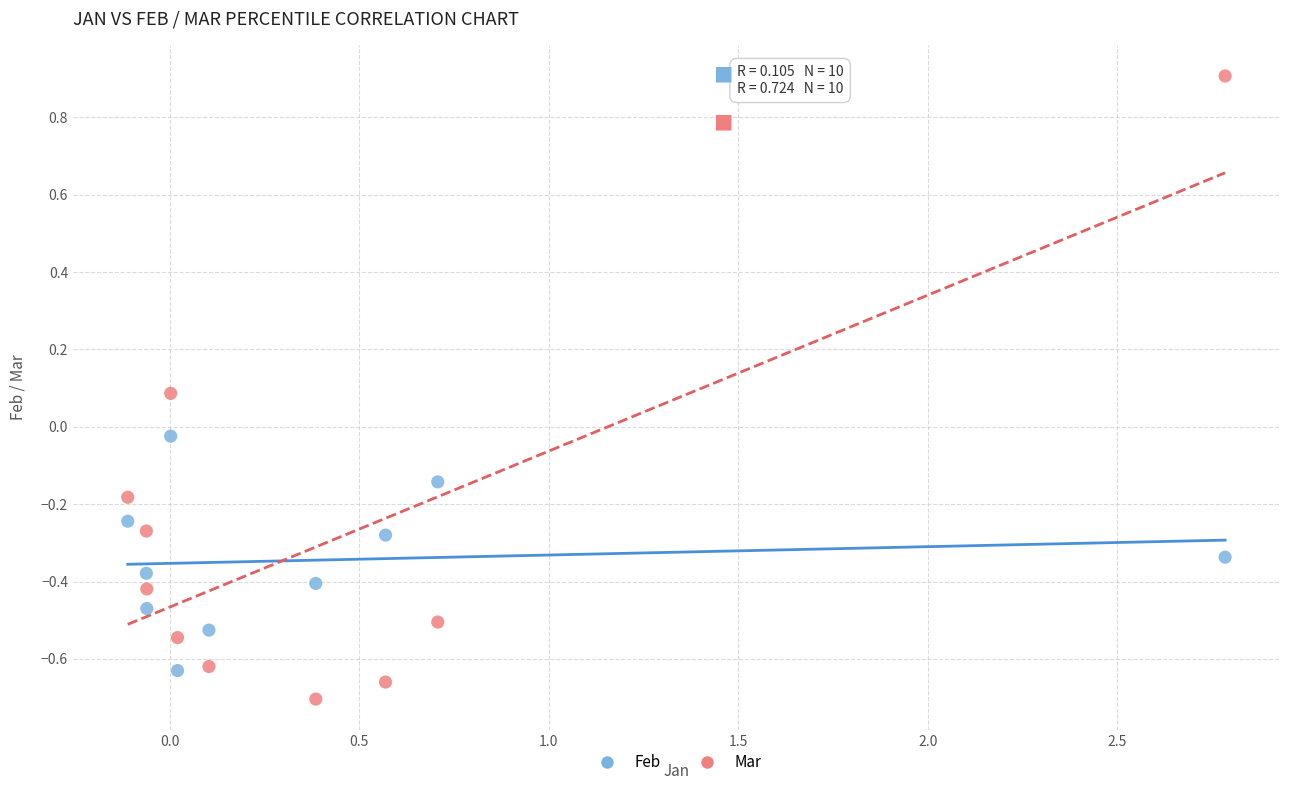

What are all the series names shown in the legend?

Feb, Mar